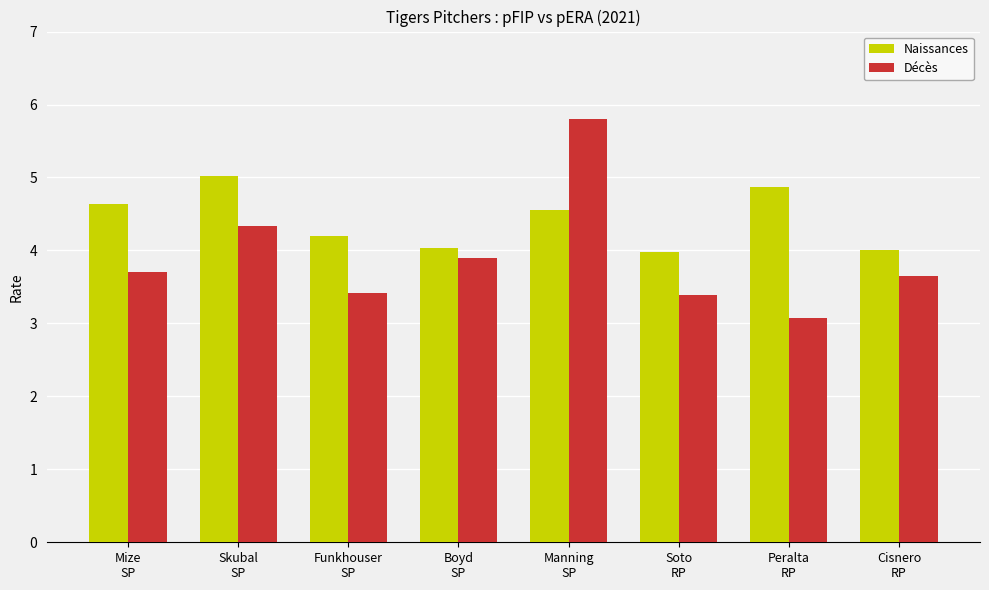

Rank the series by their average value, from highest to lowest.

Naissances, Décès